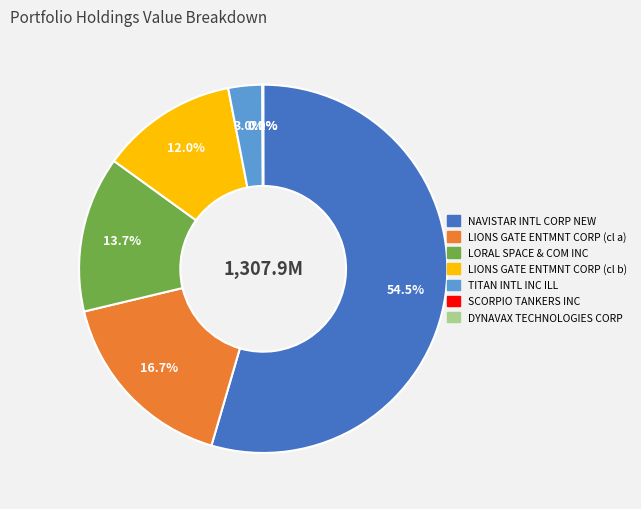

Count the number of slices in the pie.

7